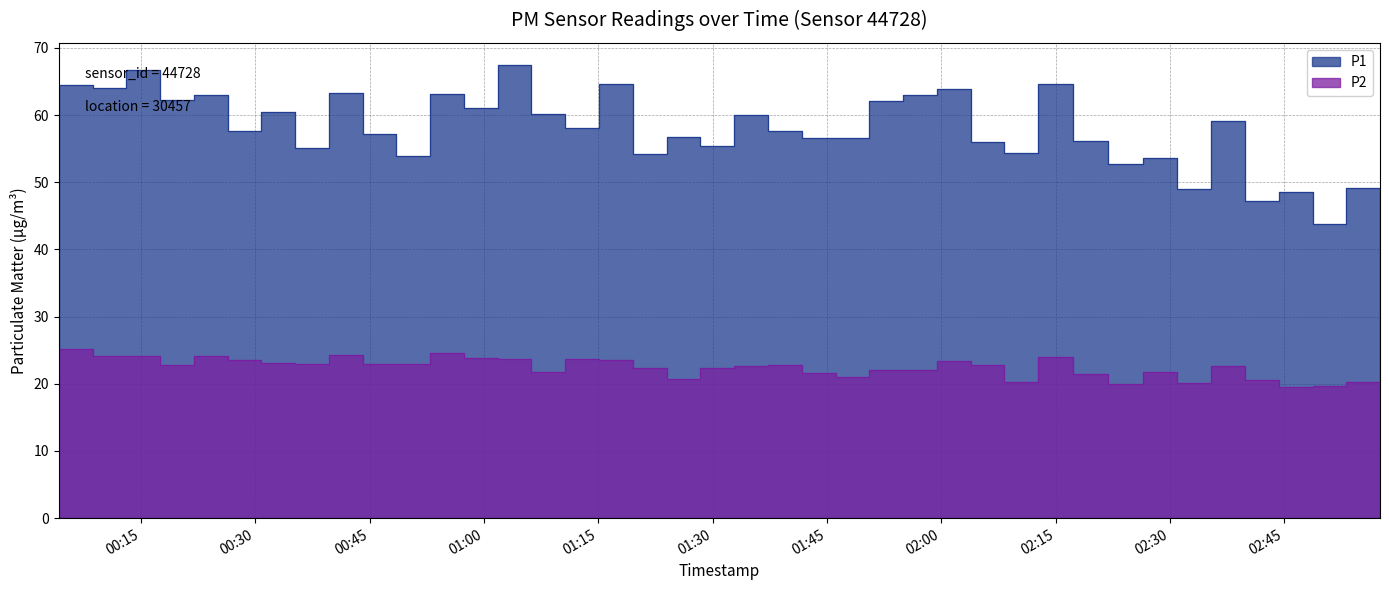

True or false: P1 and P2 cross at least once.

False